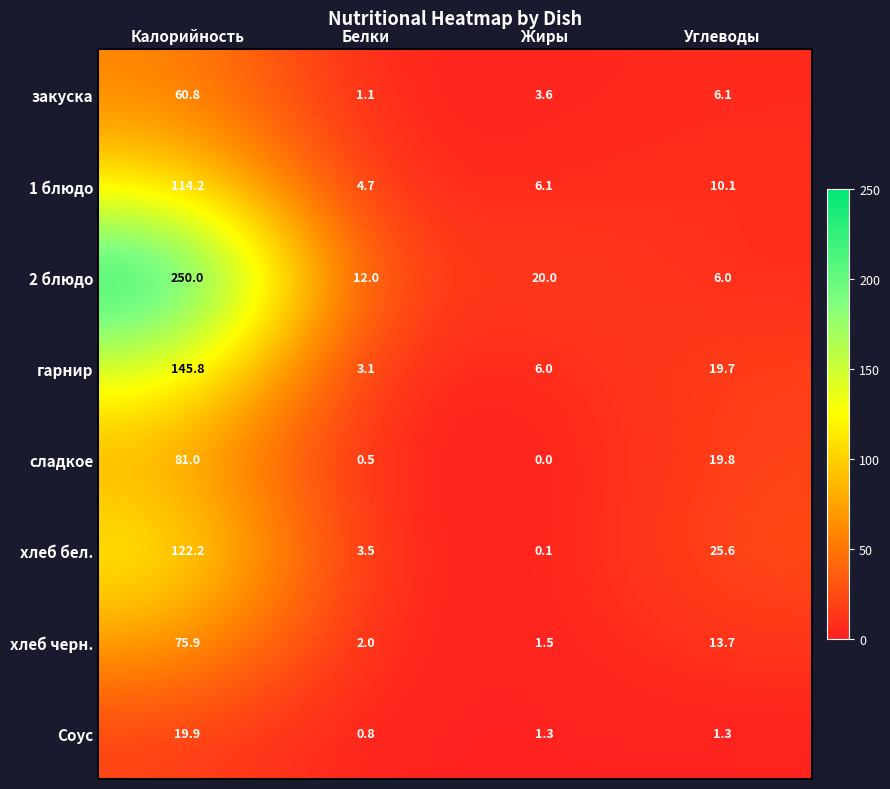

Count the number of categories in the chart.

4